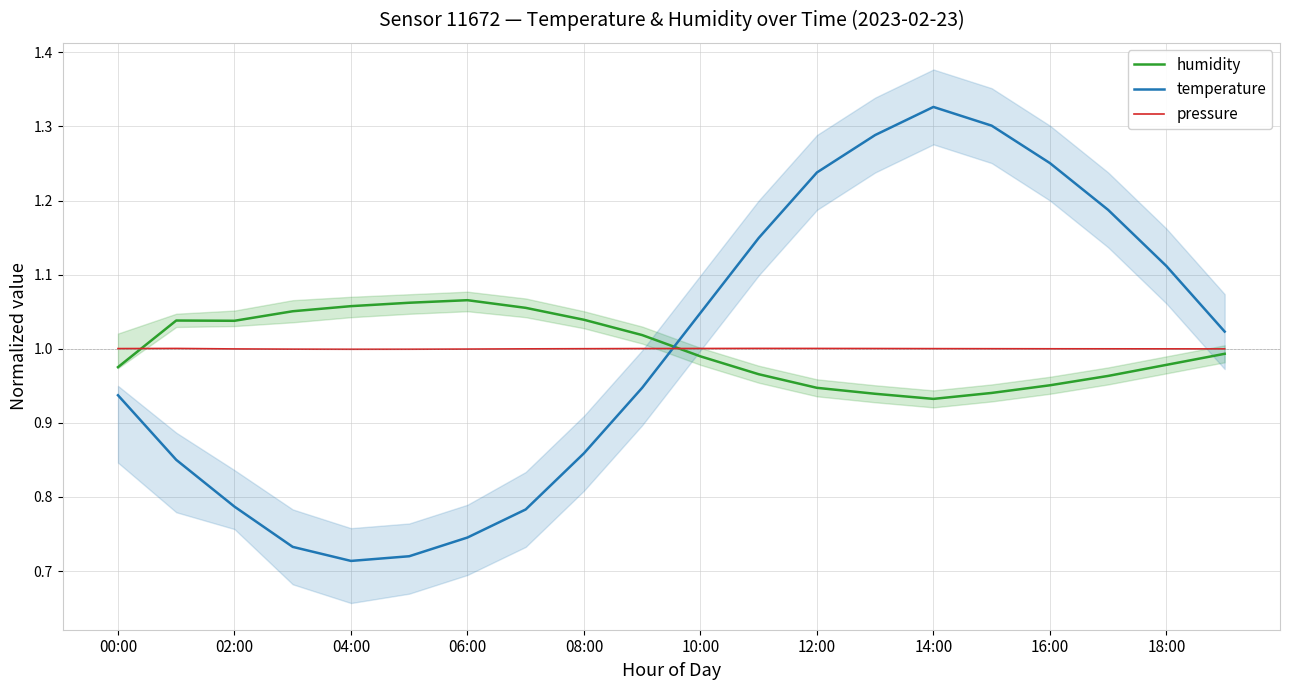

True or false: pressure has a value of 1.7 at 18:00.

False